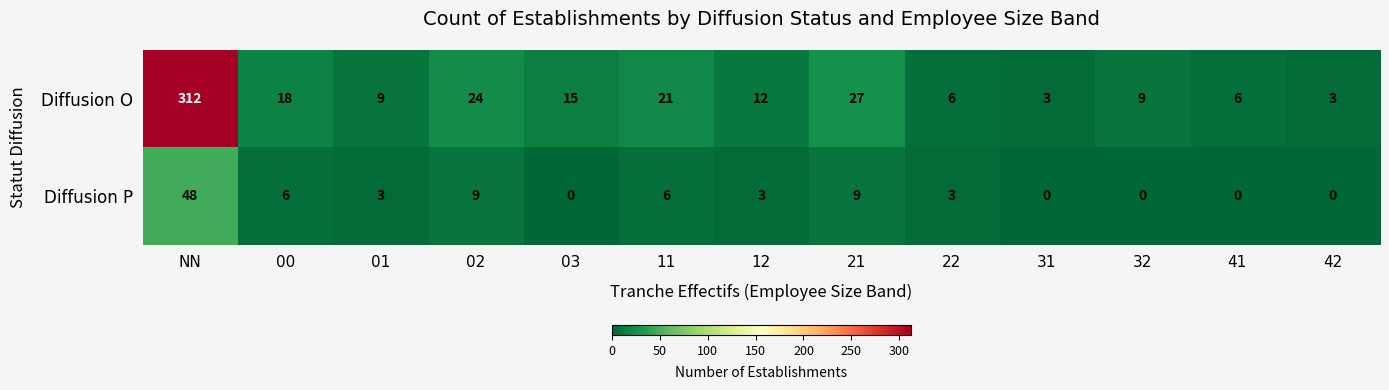

Rank the series at 03 from highest to lowest value.

Diffusion O, Diffusion P